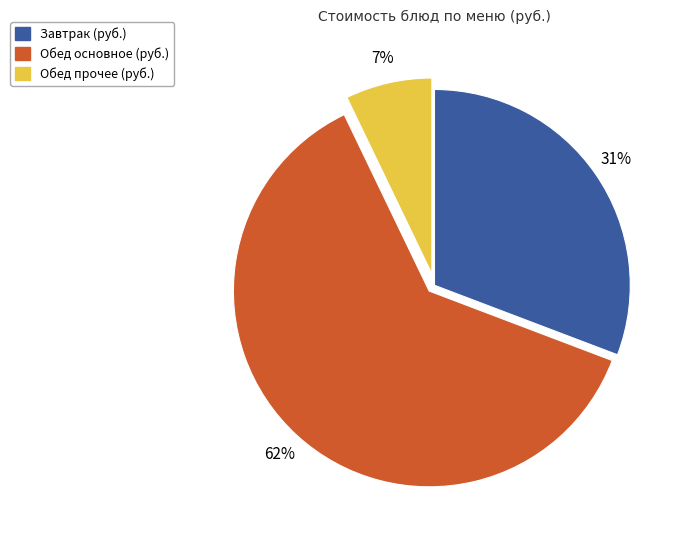

To the nearest percent, what is the average slice percentage?

33%